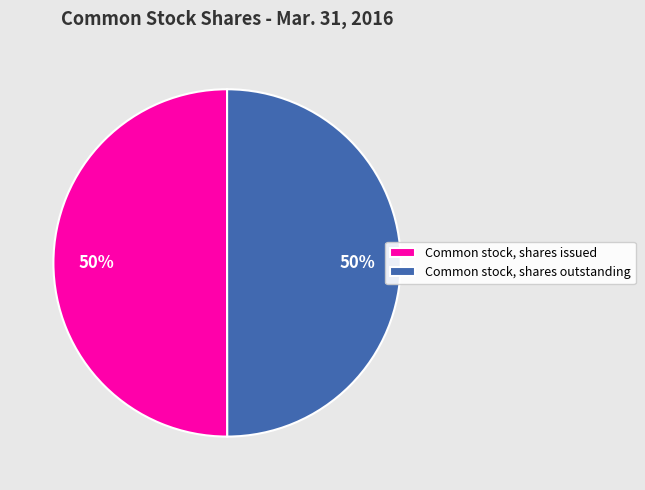

To the nearest percent, what portion does Common stock, shares outstanding represent?

50%